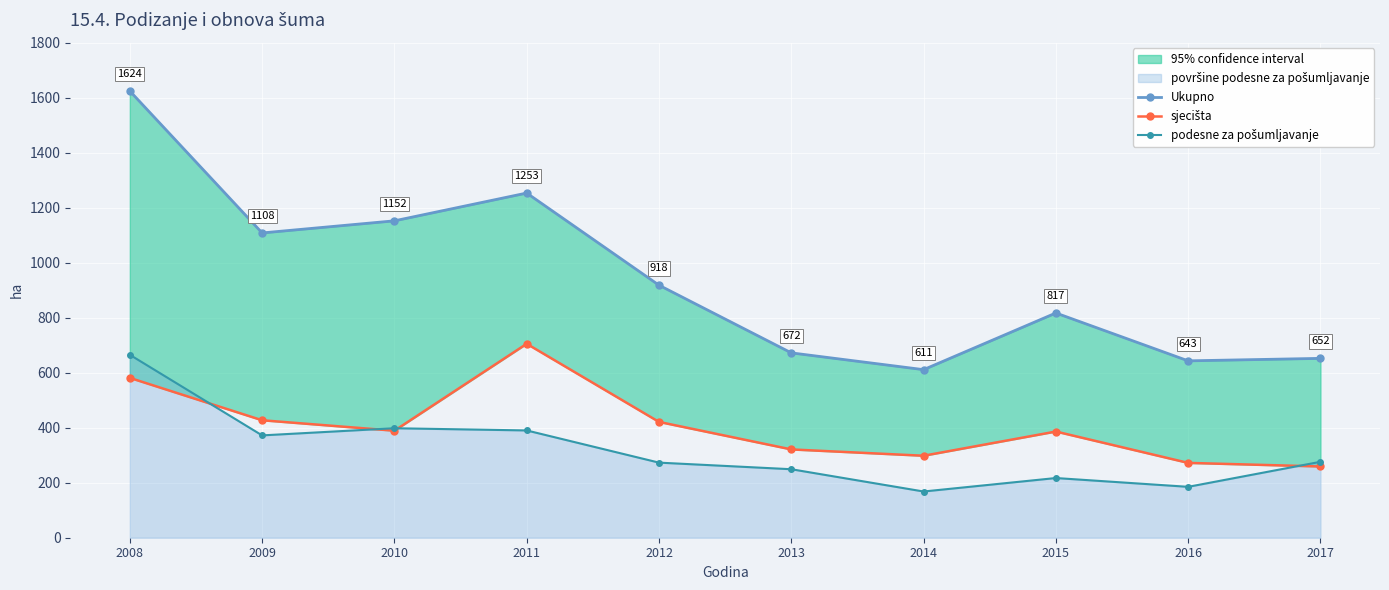

True or false: Ukupno has a value of 1253 at 2011.

True